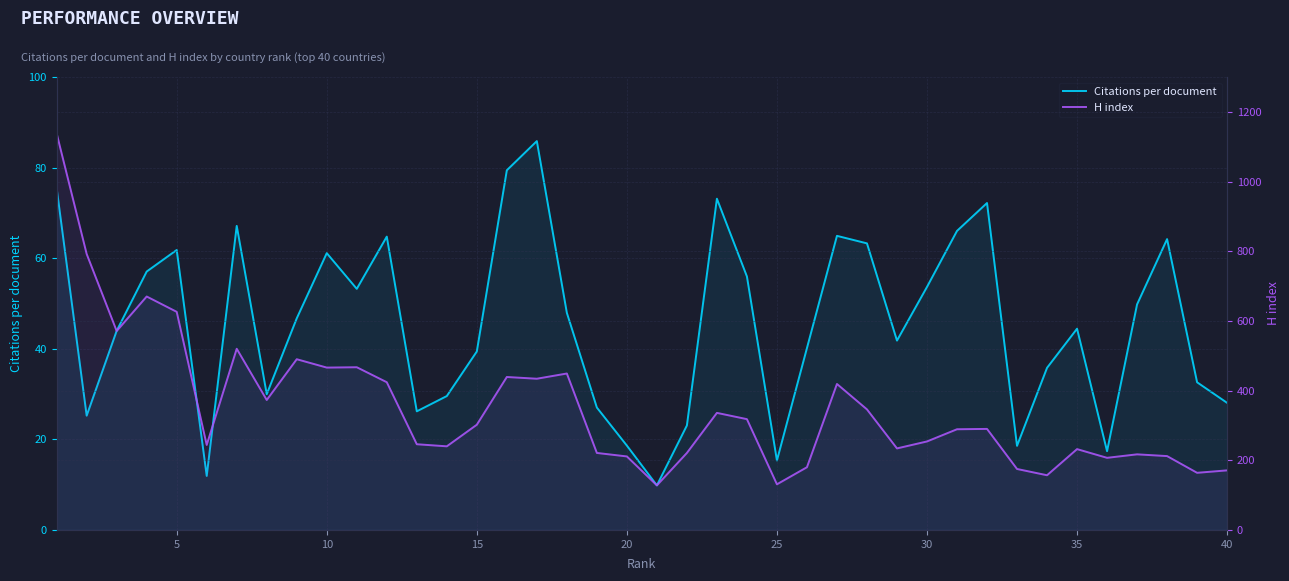

What is the difference between the maximum and minimum values in the Citations per document series?

76.0